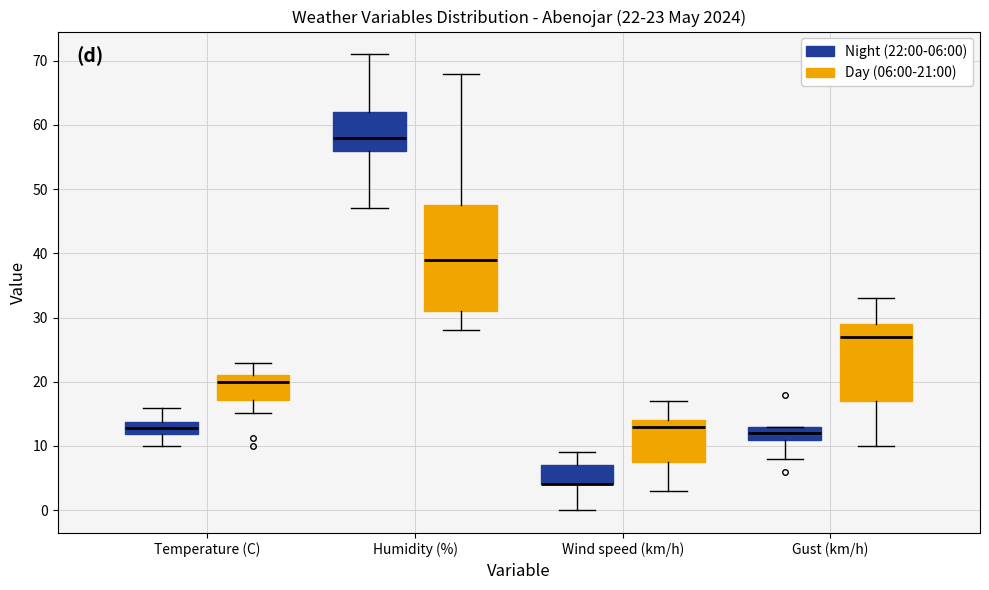

Which box is the tallest, from its lower edge to its upper edge?

Humidity (%) (Day (06:00-21:00))